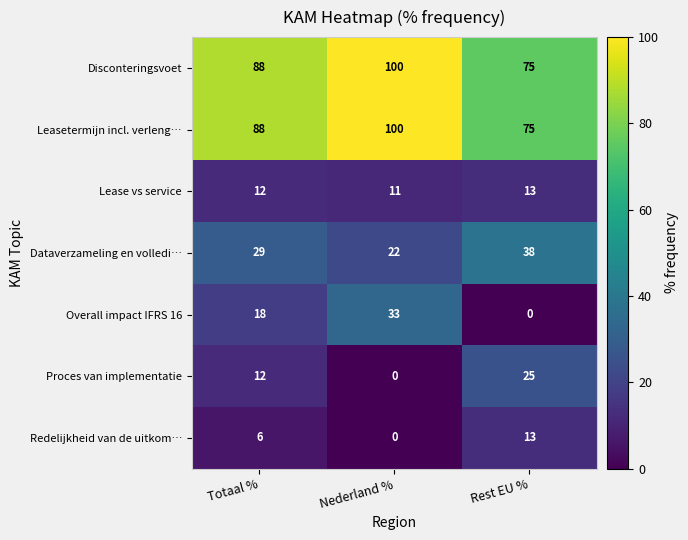

List the labels in order of Proces van implementatie value, largest first.

Rest EU %, Totaal %, Nederland %